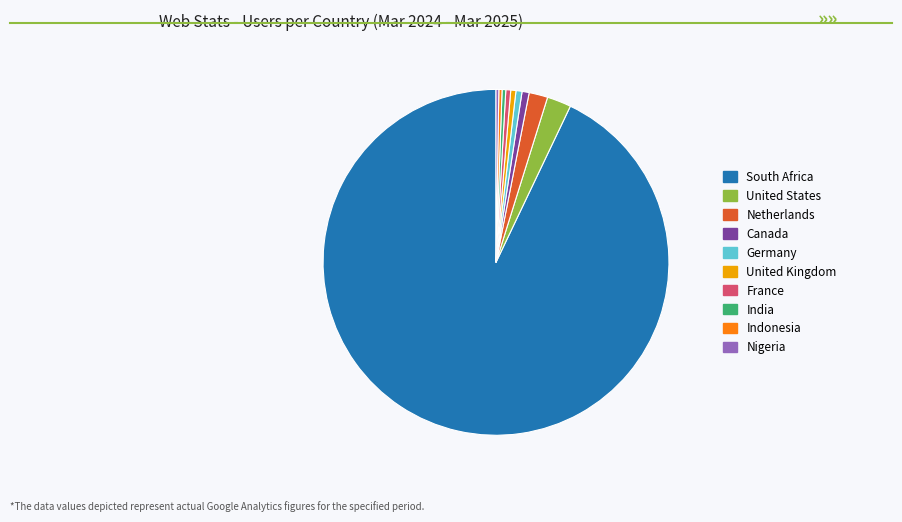

The Canada slice represents 1% of the pie. True or false?

True